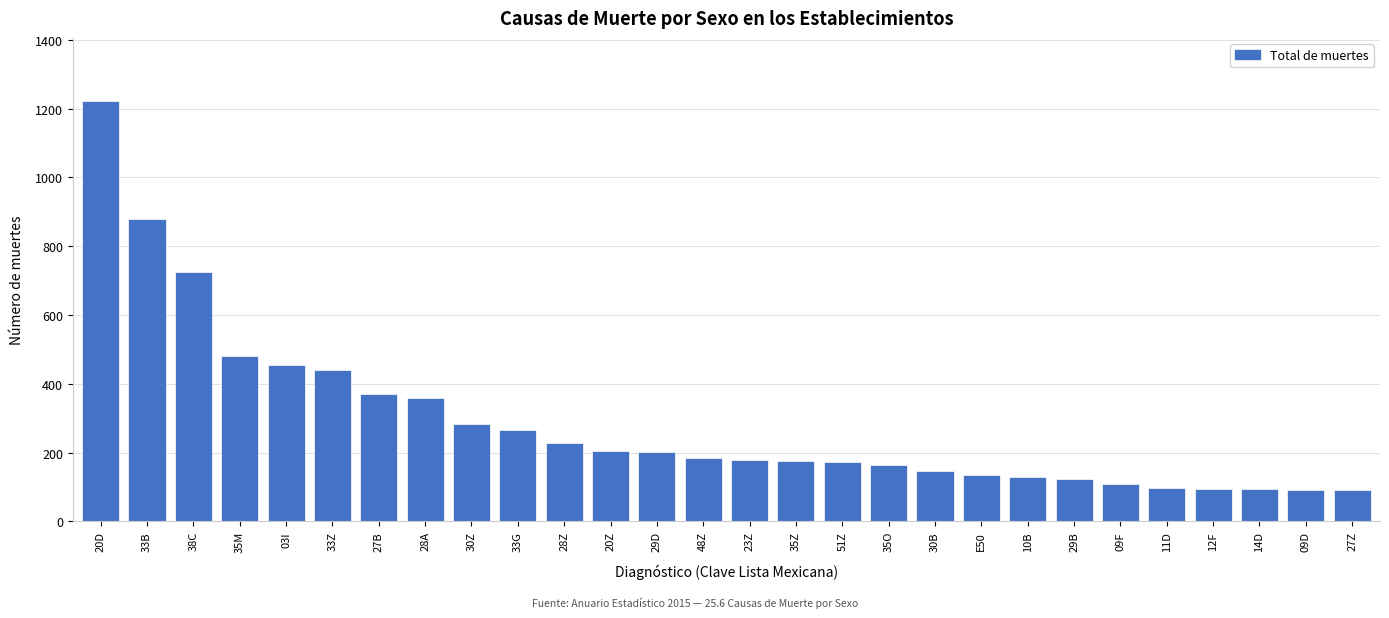

What is the ratio of the value at 03I to the value at 20D?

0.4